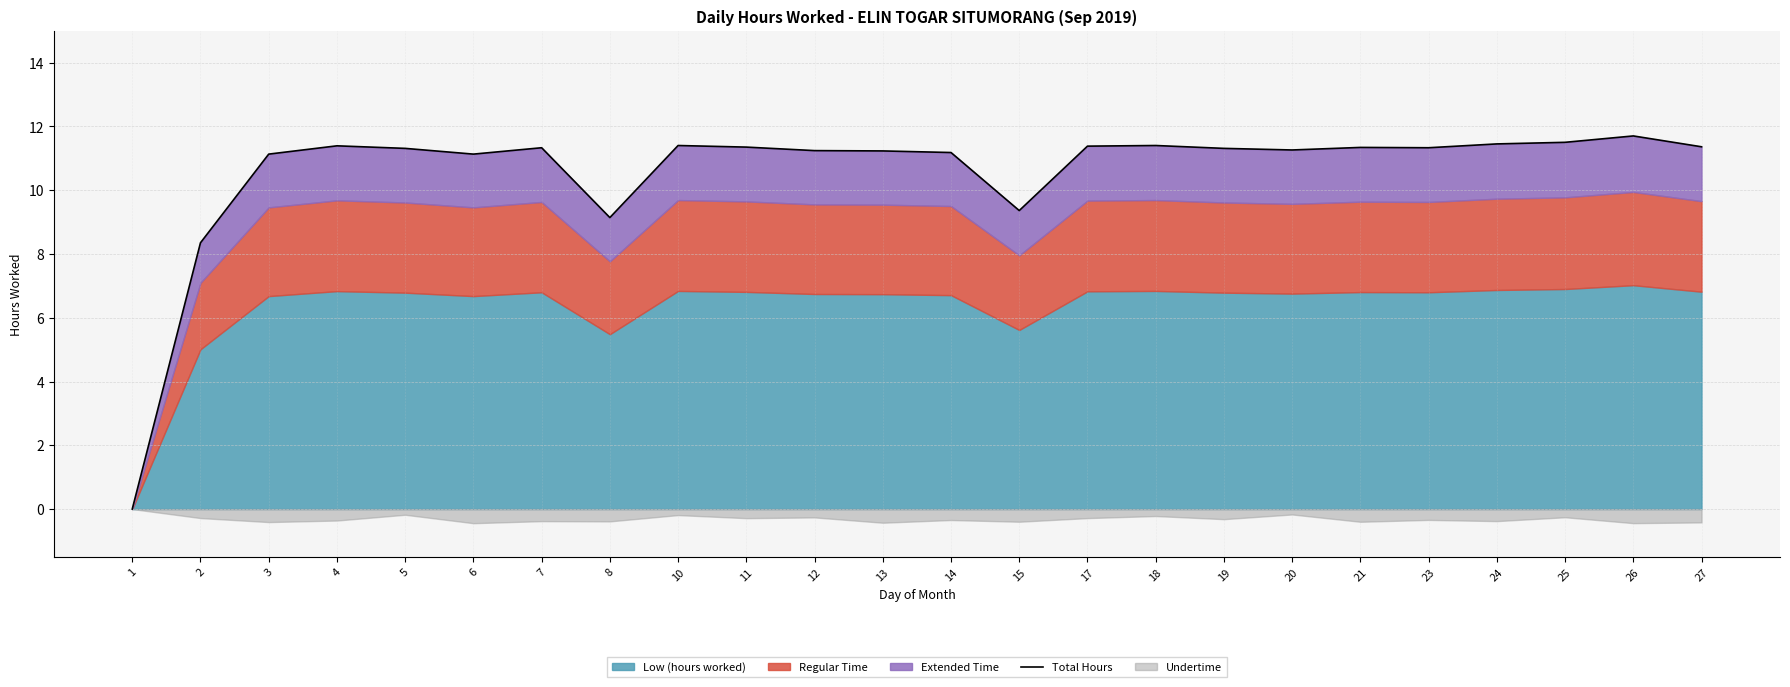

List the labels in order of value, largest first.

26, 25, 24, 10, 18, 4, 17, 27, 11, 21, 7, 23, 5, 19, 20, 12, 13, 14, 3, 6, 15, 8, 2, 1